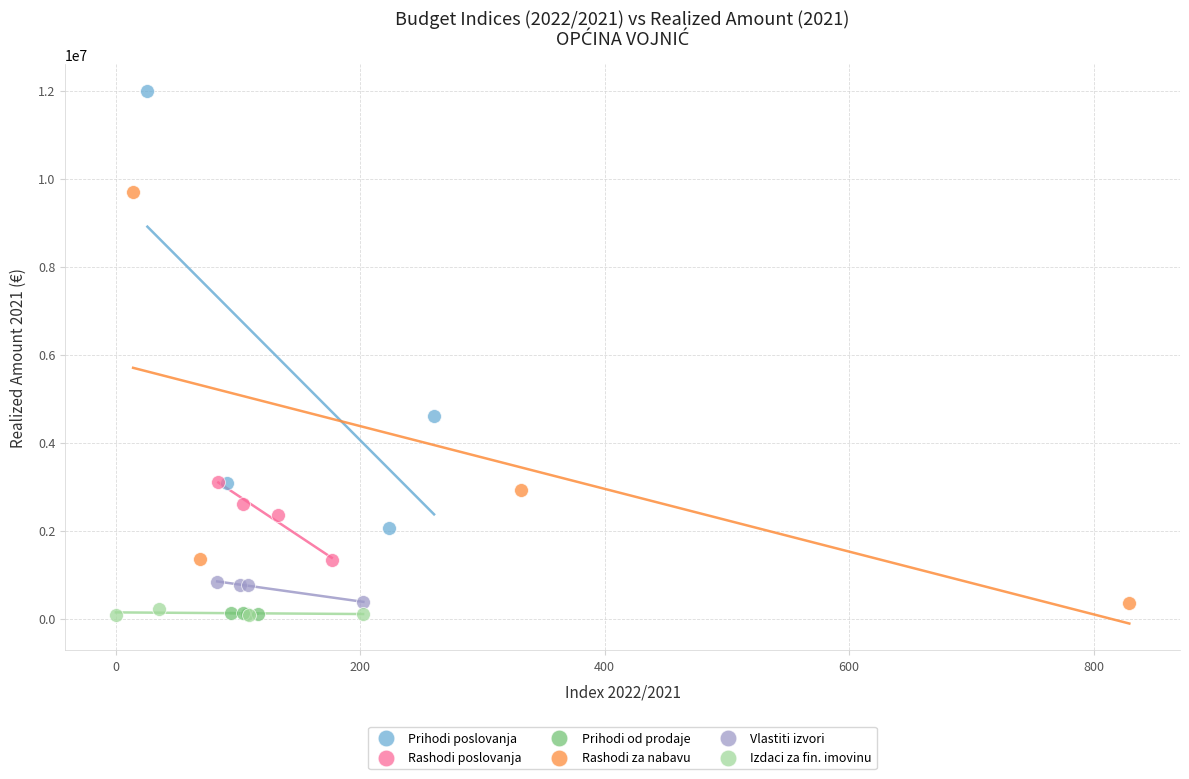

Which series has the largest Y range (max minus min)?

Prihodi poslovanja